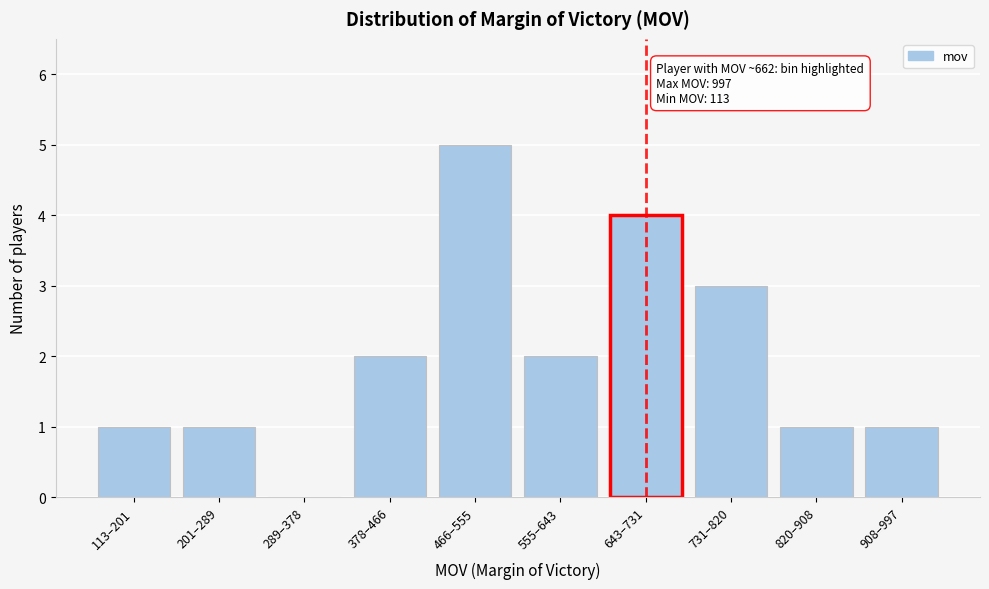

Reading left to right, what are all the values shown in this chart?

113–201=1	201–289=1	289–378=0	378–466=2	466–555=5	555–643=2	643–731=4	731–820=3	820–908=1	908–997=1